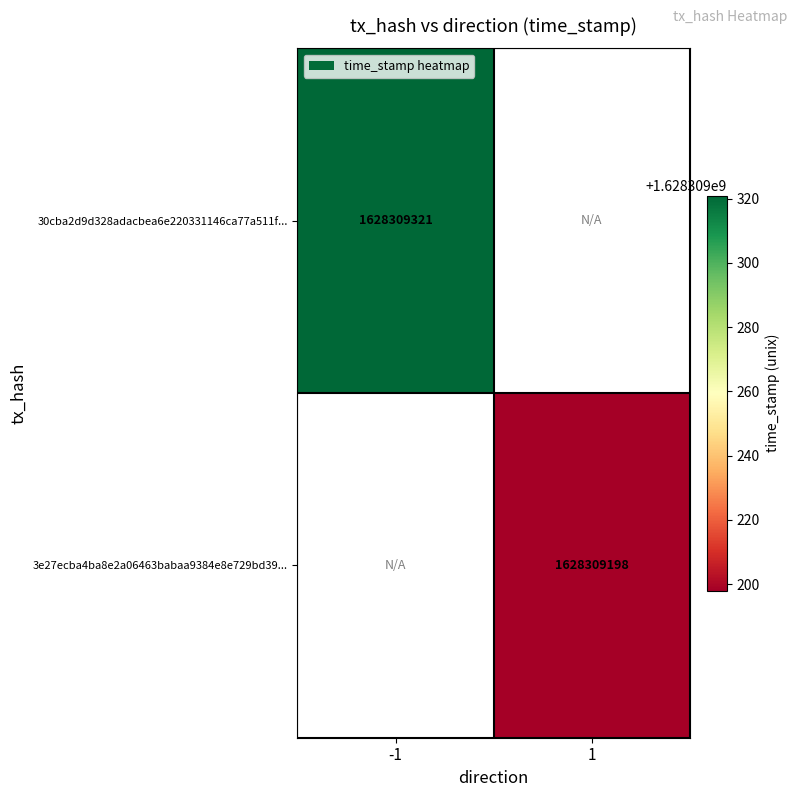

Reading left to right, list all the values displayed in this chart.

30cba2d9d328adacbea6e220331146ca77a511f: 1628309321	0
3e27ecba4ba8e2a06463babaa9384e8e729bd39: 0	1628309198